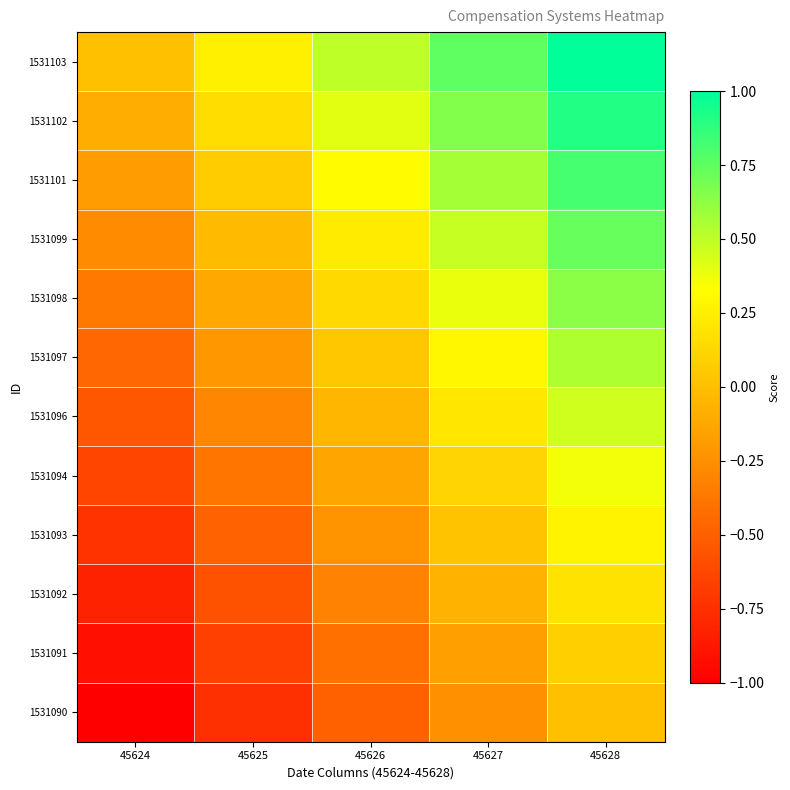

Reading left to right, what are all the values shown in this chart?

1531103: 45624=0.0	45625=0.2	45626=0.5	45627=0.8	45628=1.0
1531102: 45624=-0.1	45625=0.2	45626=0.4	45627=0.7	45628=0.9
1531101: 45624=-0.2	45625=0.1	45626=0.3	45627=0.6	45628=0.8
1531099: 45624=-0.3	45625=-0.0	45626=0.2	45627=0.5	45628=0.7
1531098: 45624=-0.4	45625=-0.1	45626=0.1	45627=0.4	45628=0.6
1531097: 45624=-0.5	45625=-0.2	45626=0.0	45627=0.3	45628=0.5
1531096: 45624=-0.5	45625=-0.3	45626=-0.0	45627=0.2	45628=0.5
1531094: 45624=-0.6	45625=-0.4	45626=-0.1	45627=0.1	45628=0.4
1531093: 45624=-0.7	45625=-0.5	45626=-0.2	45627=0.0	45628=0.3
1531092: 45624=-0.8	45625=-0.6	45626=-0.3	45627=-0.1	45628=0.2
1531091: 45624=-0.9	45625=-0.7	45626=-0.4	45627=-0.2	45628=0.1
1531090: 45624=-1.0	45625=-0.8	45626=-0.5	45627=-0.2	45628=0.0